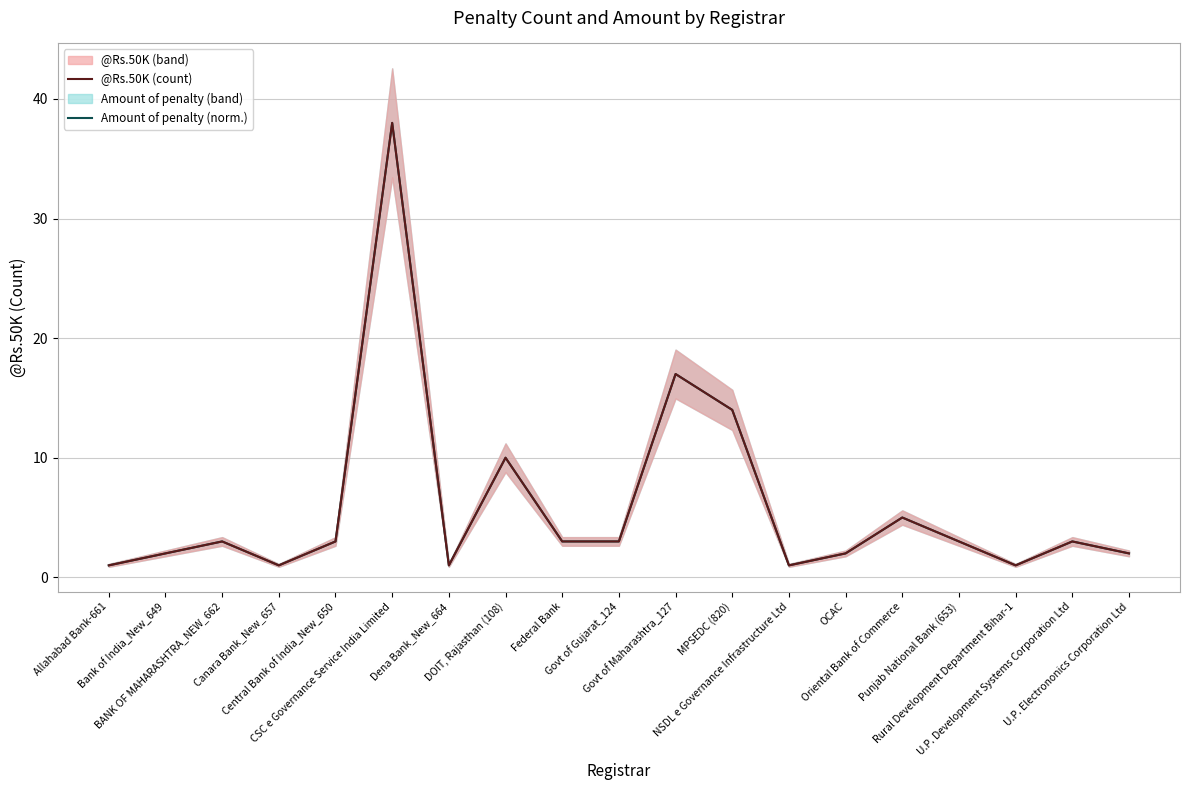

What is the difference between the second highest and second lowest values in the Amount of penalty (norm.) series?

16